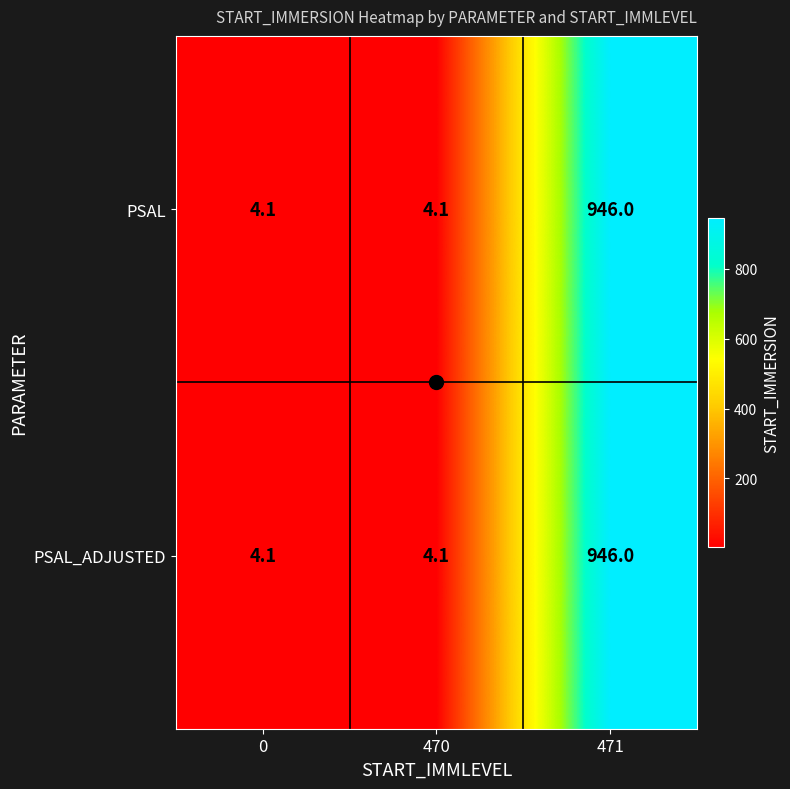

What is the sum of the PSAL values at 0 and 470?

8.2